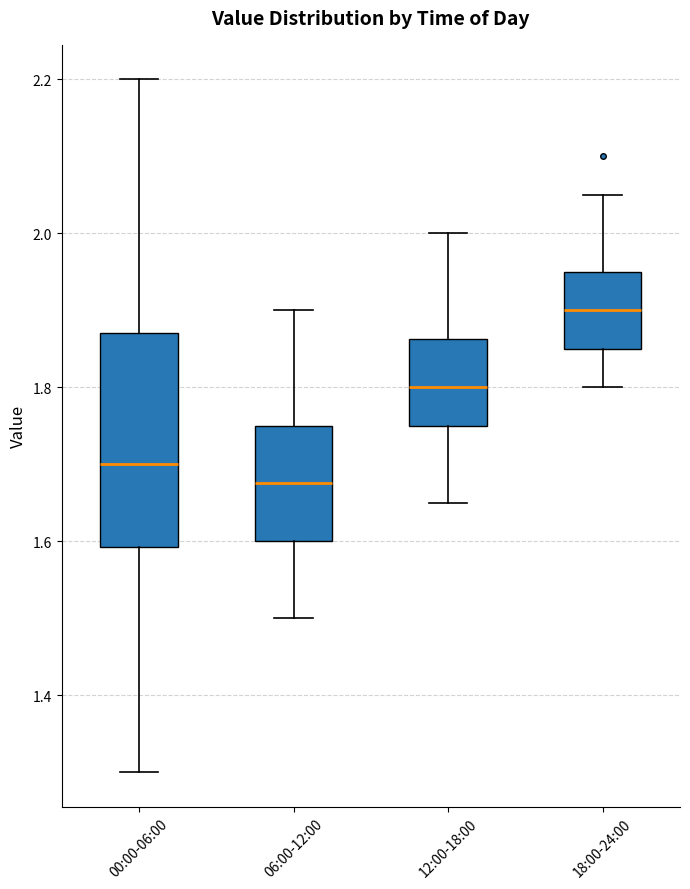

Where does the median line of the box for 06:00-12:00 sit on the y-axis? The values are not printed on the chart, so give them approximately, as read against the axis.

1.68